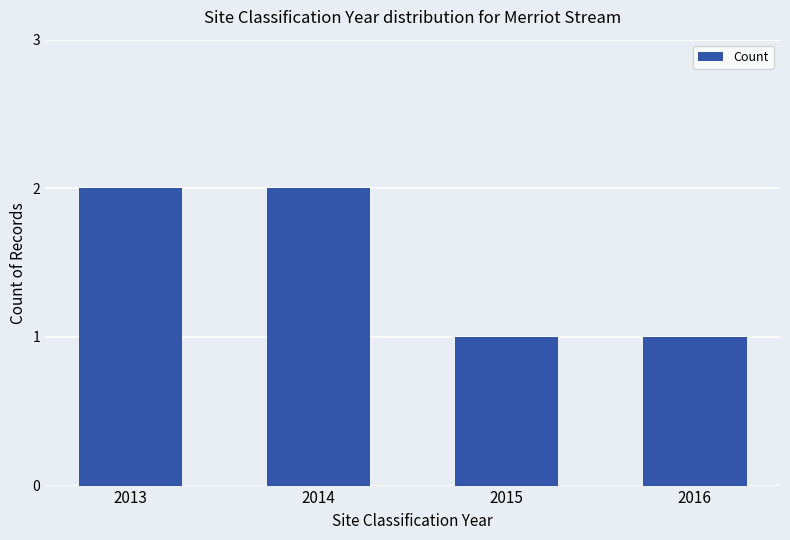

Approximately how many times larger is the value at 2015 compared to 2014?

0.5